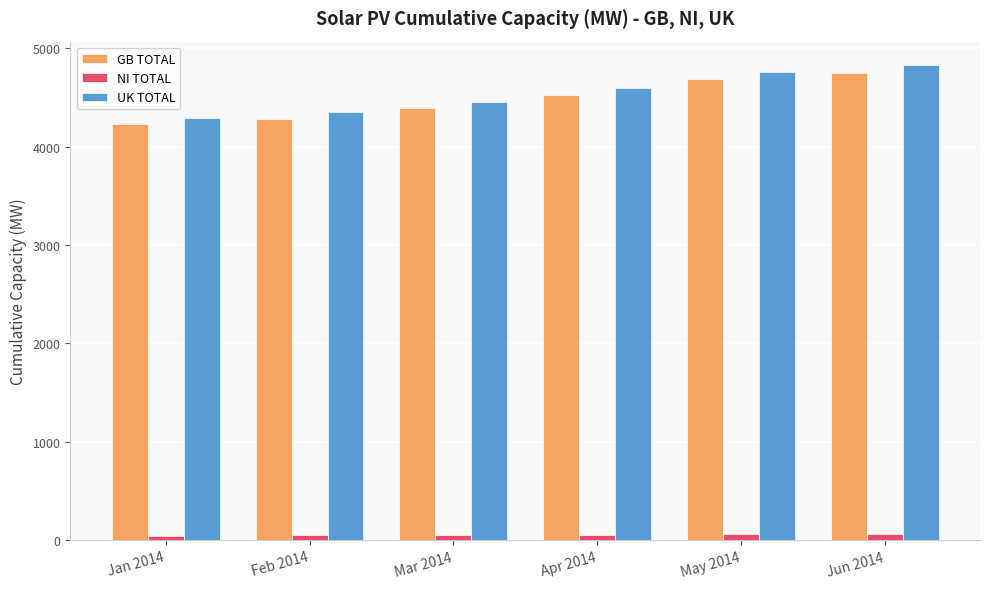

Rank the categories by UK TOTAL value from highest to lowest.

Jun 2014, May 2014, Apr 2014, Mar 2014, Feb 2014, Jan 2014